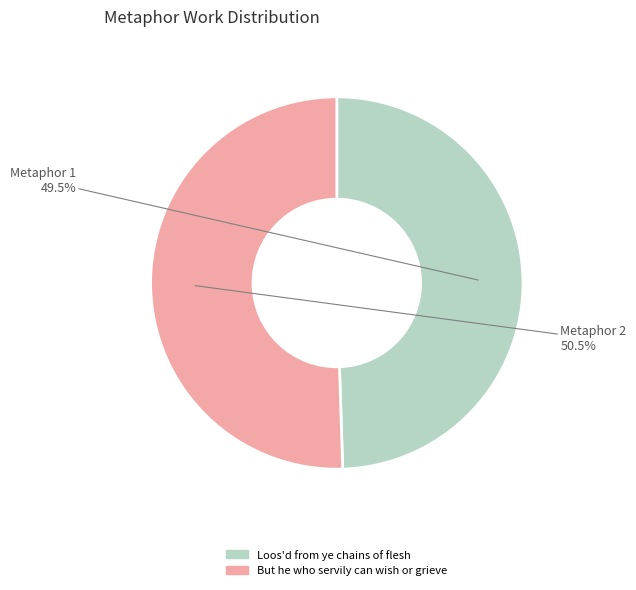

Which has a higher value, But he who servily can wish or grieve or Loos'd from ye chains of flesh?

But he who servily can wish or grieve